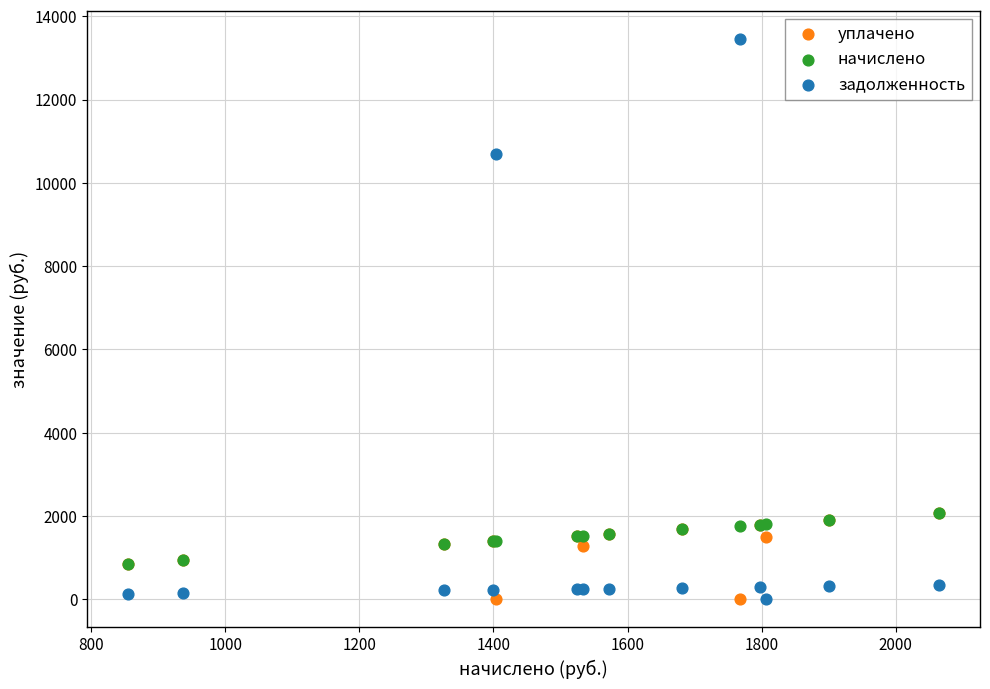

Which series reaches the maximum Y coordinate?

задолженность